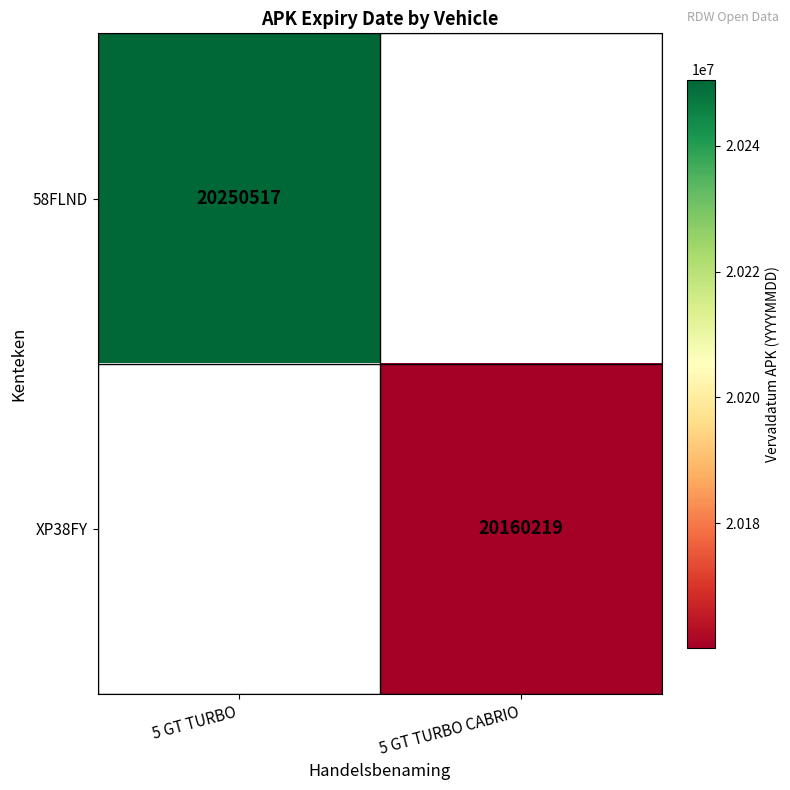

True or false: XP38FY has a value of 9693972 at 5 GT TURBO CABRIO.

False